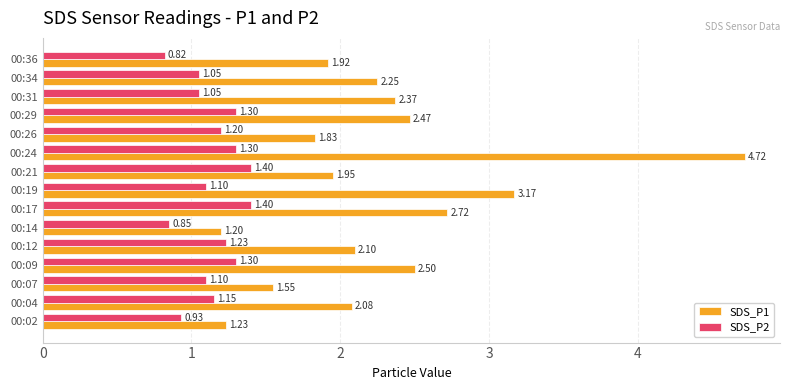

Which series has the widest spread of values?

SDS_P1